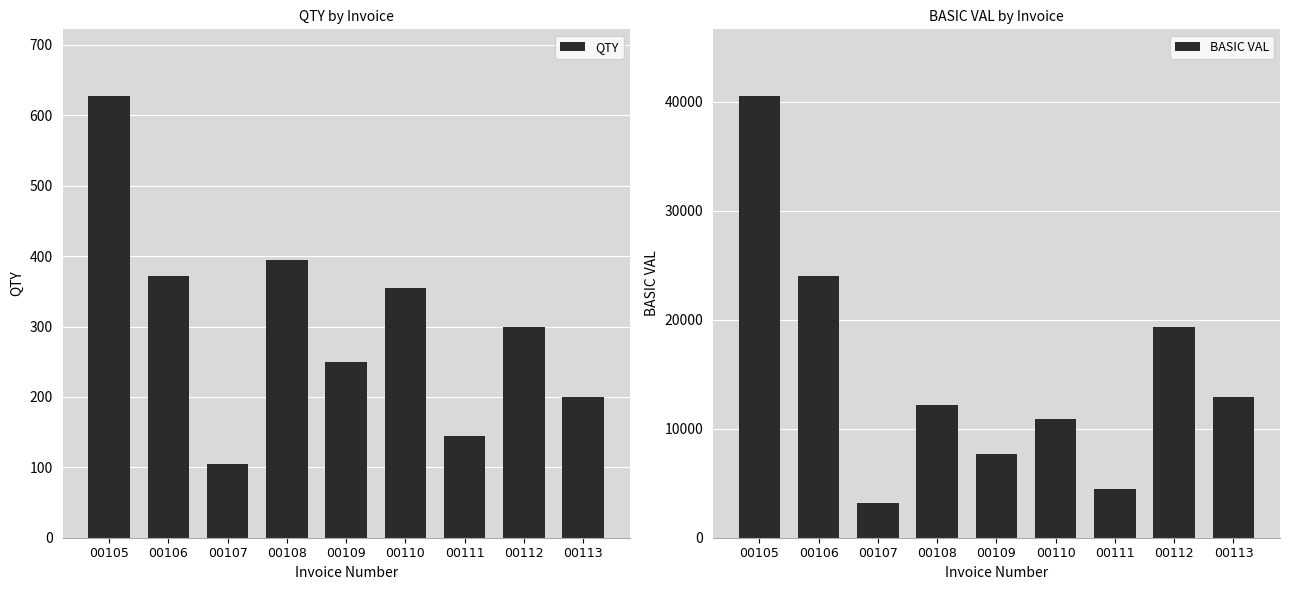

Is the value of QTY at 00110 greater than the value of BASIC VAL at 00110?

No